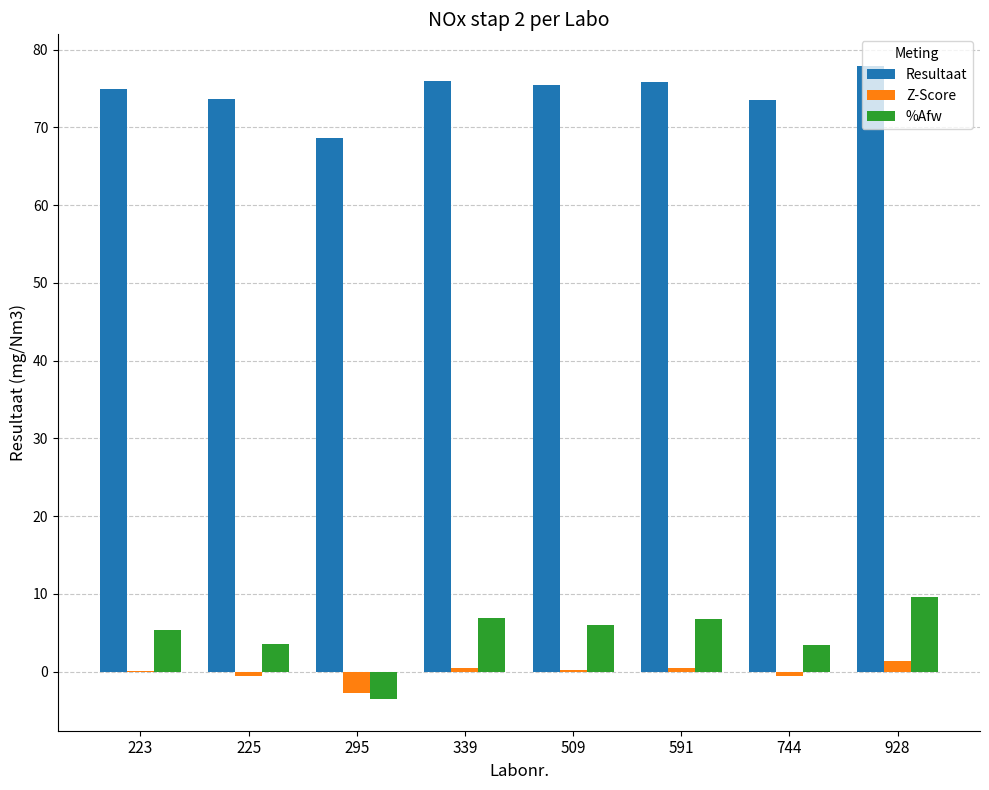

What is the sum of all %Afw values?

37.9